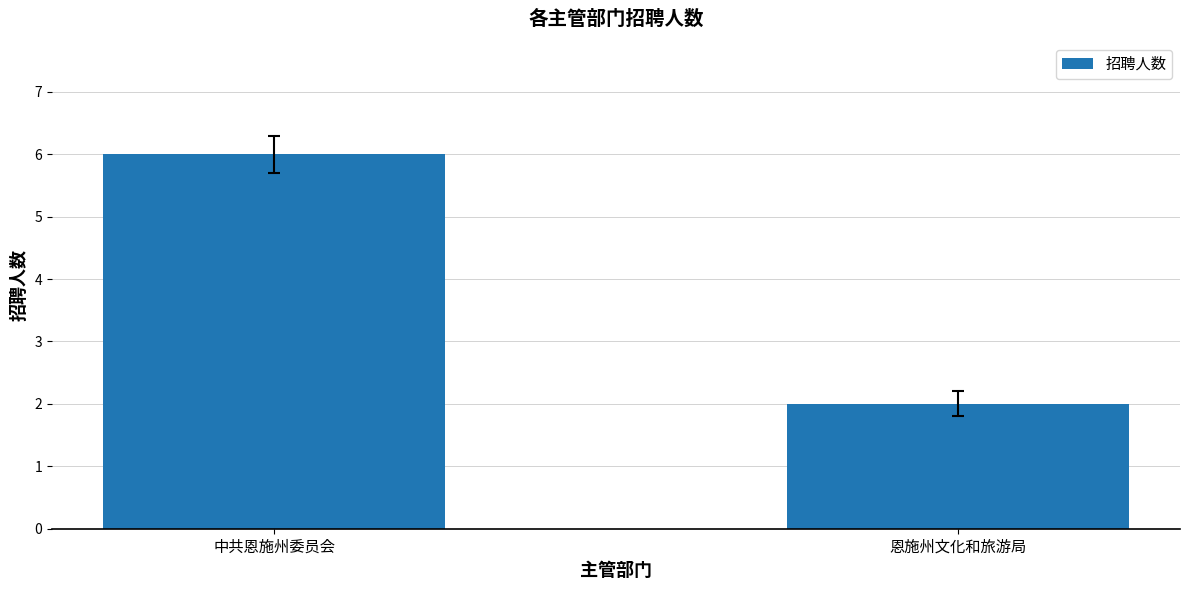

Rank the categories by value from lowest to highest.

恩施州文化和旅游局, 中共恩施州委员会